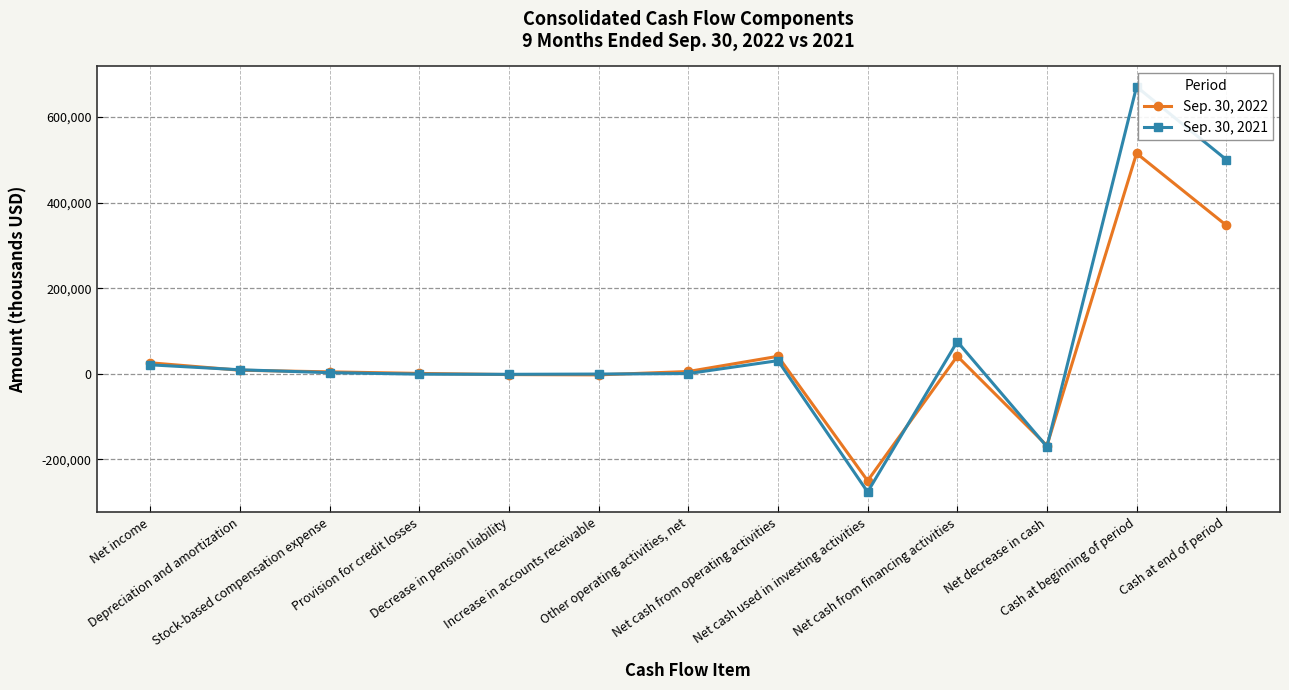

Rank the series at Net cash used in investing activities from highest to lowest value.

Sep. 30, 2022, Sep. 30, 2021